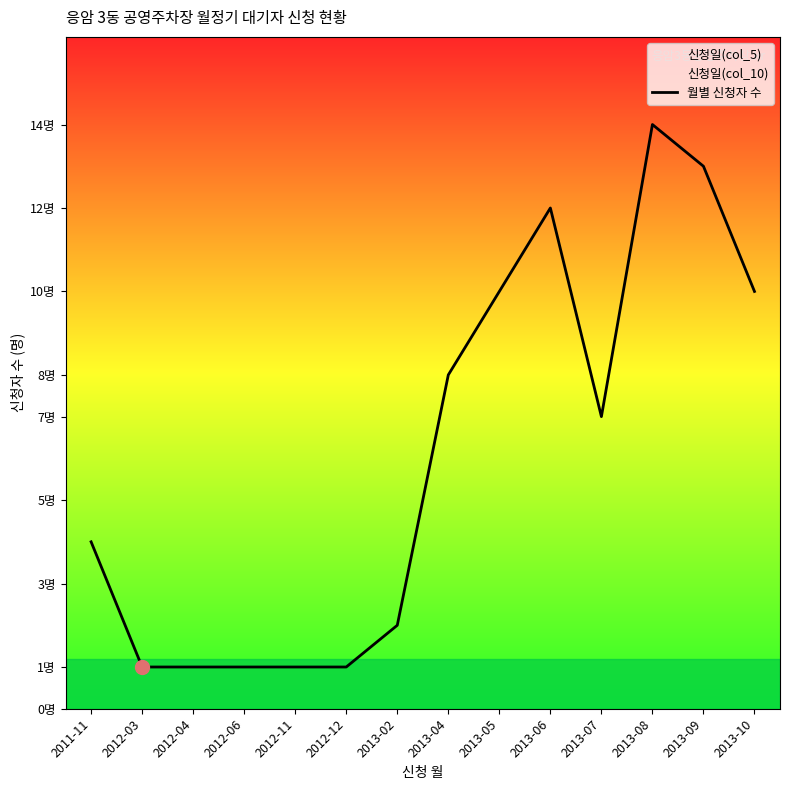

What is the smallest value displayed?

1